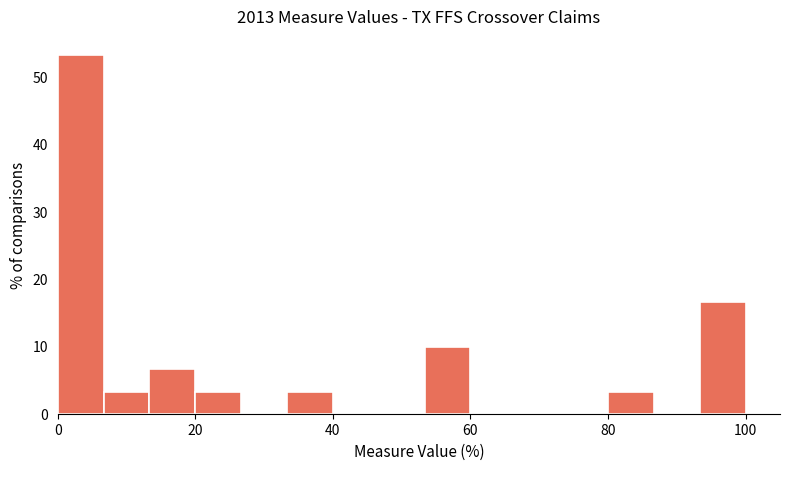

Read against the x-axis, roughly where is the centre of the tallest bar?

4